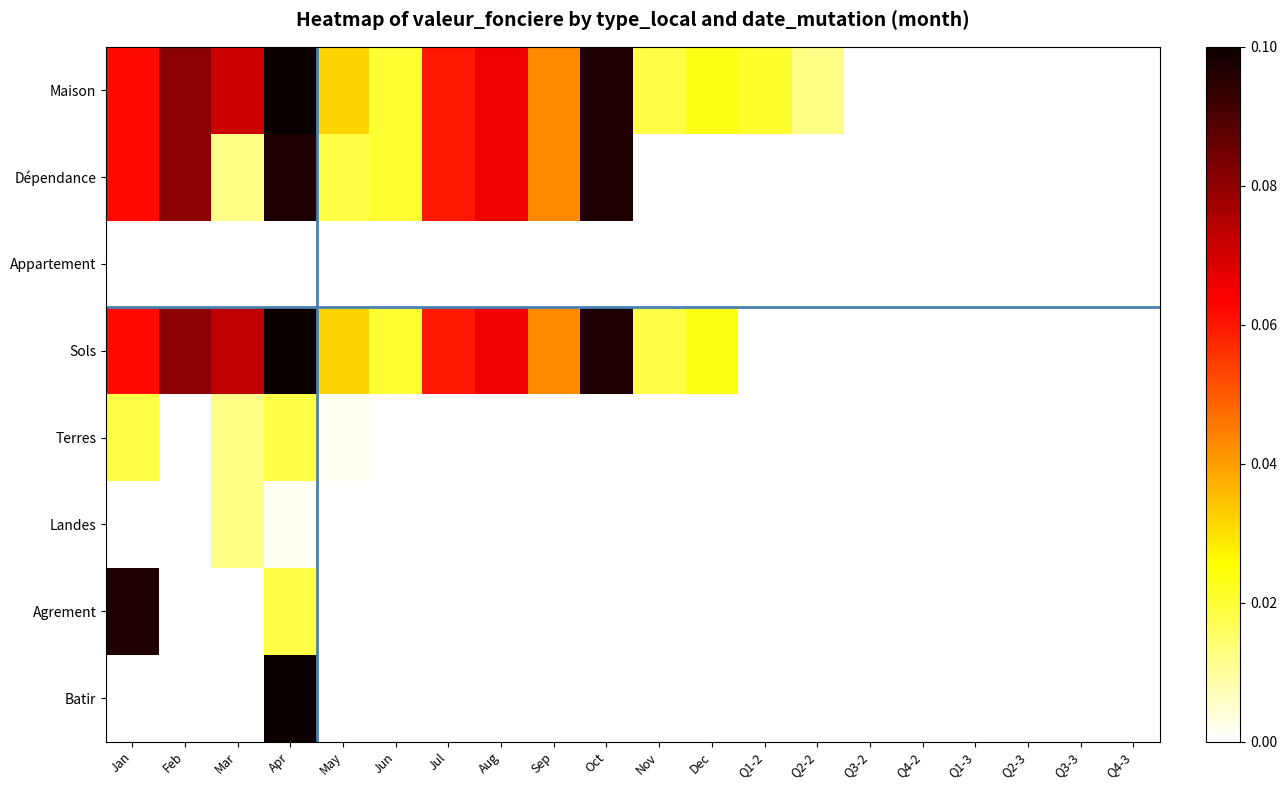

At which category is the sum across all series the highest?

Apr